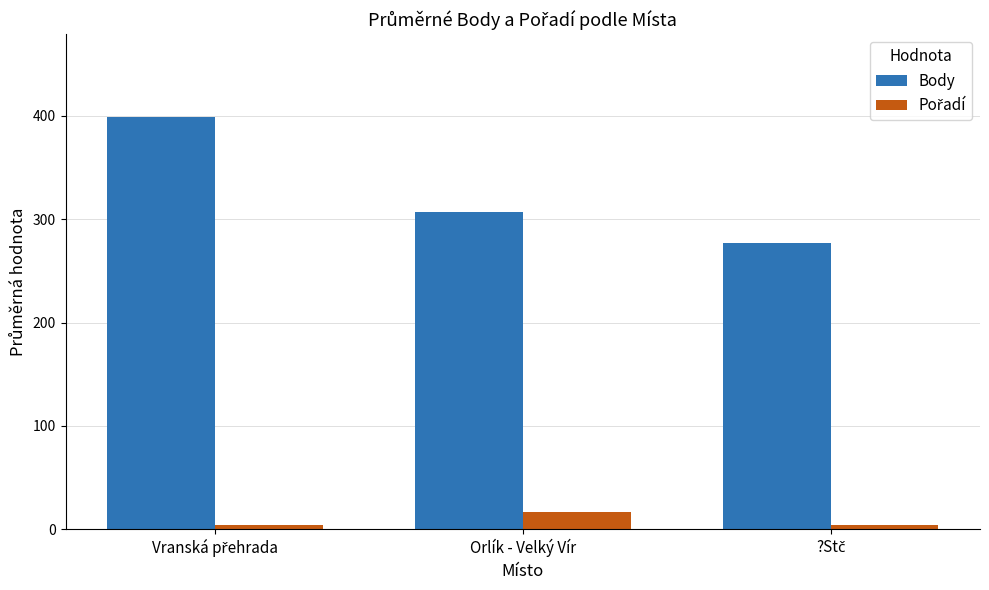

What is the greatest value displayed?

399.0